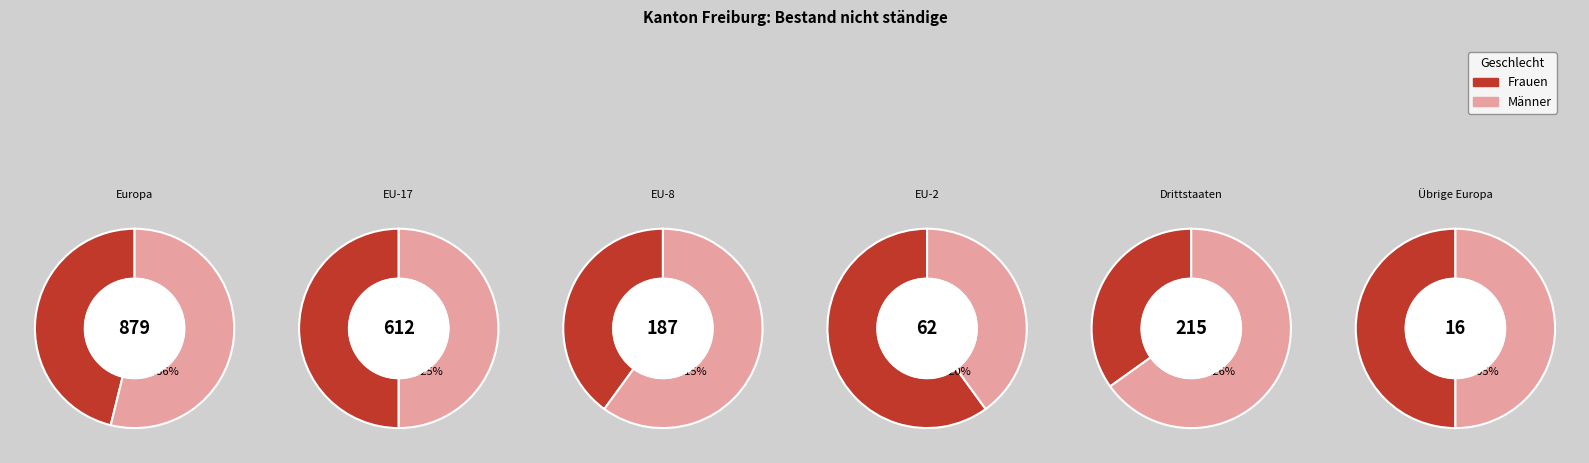

The EU-2 slice represents 19% of the pie. True or false?

False